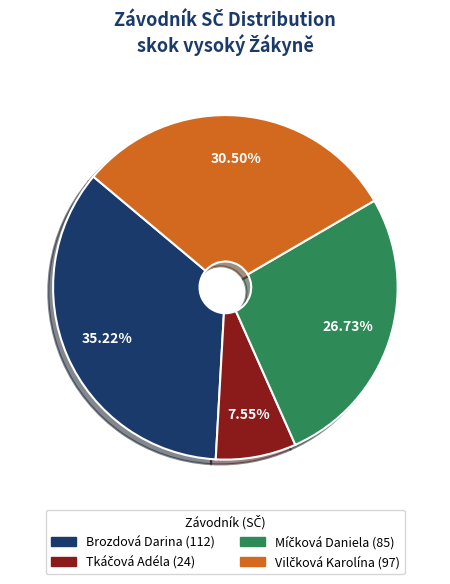

Which slice is the largest?

Brozdová Darina